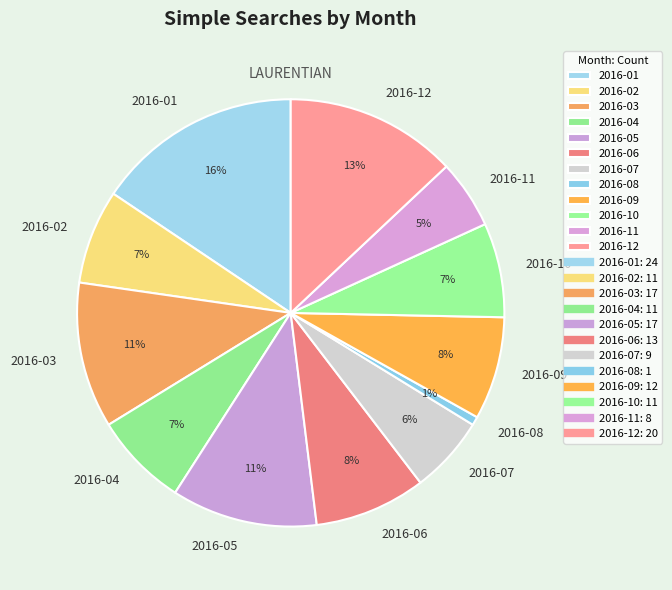

What is the largest slice in the pie chart?

2016-01